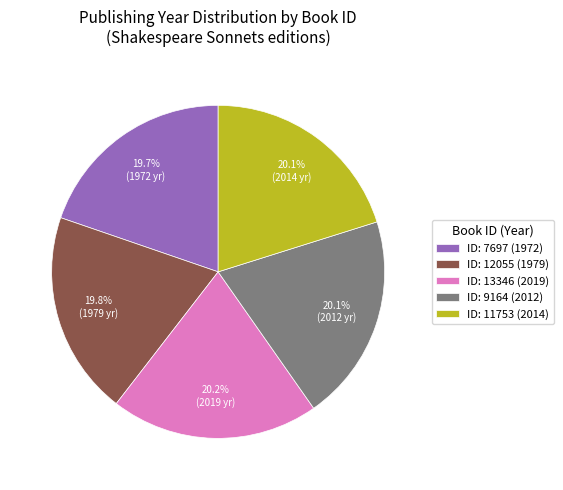

Is there a majority slice in this chart?

No